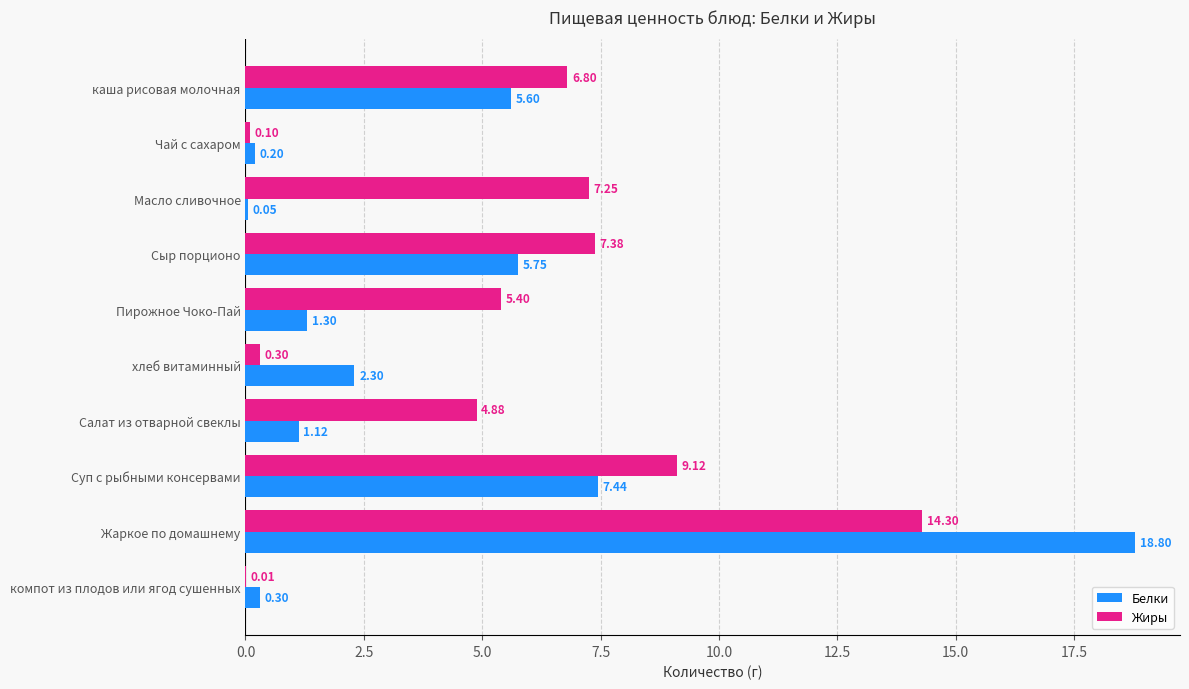

What is the sum of all Жиры values?

55.5